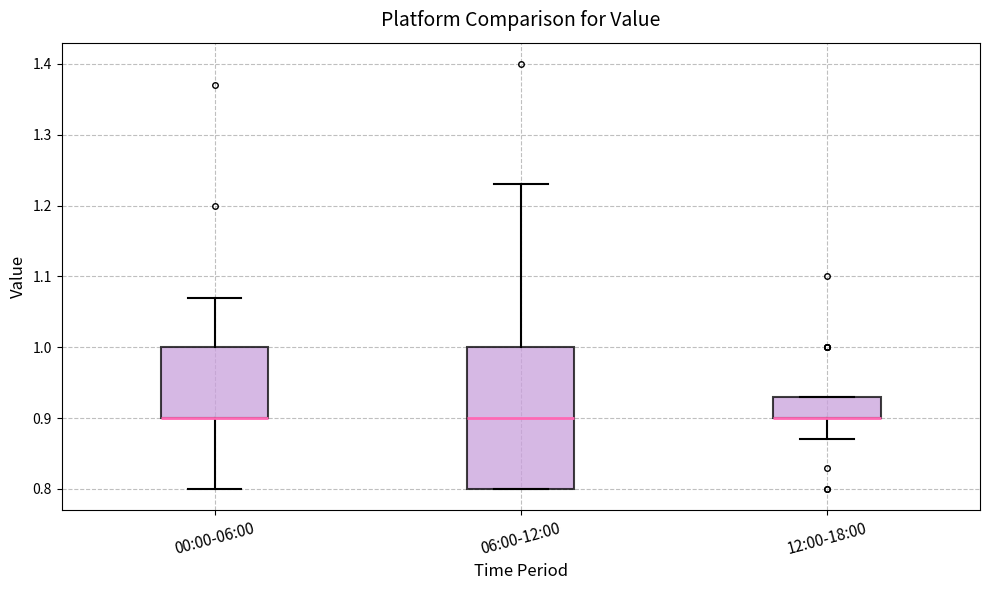

Reading left to right, transcribe this box plot: for each box, give where its median line is, the range the box spans, and where its two whiskers end, as read against the y-axis. The values are not printed on the chart, so give them approximately, as read against the axis.

00:00-06:00: median 0.90 (drawn on the box's lower edge), box 0.90 to 1.00, whiskers 0.80 to 1.07
06:00-12:00: median 0.90, box 0.80 to 1.00, whiskers 0.80 to 1.23
12:00-18:00: median 0.90 (drawn on the box's lower edge), box 0.90 to 0.93, whiskers 0.87 to 0.93